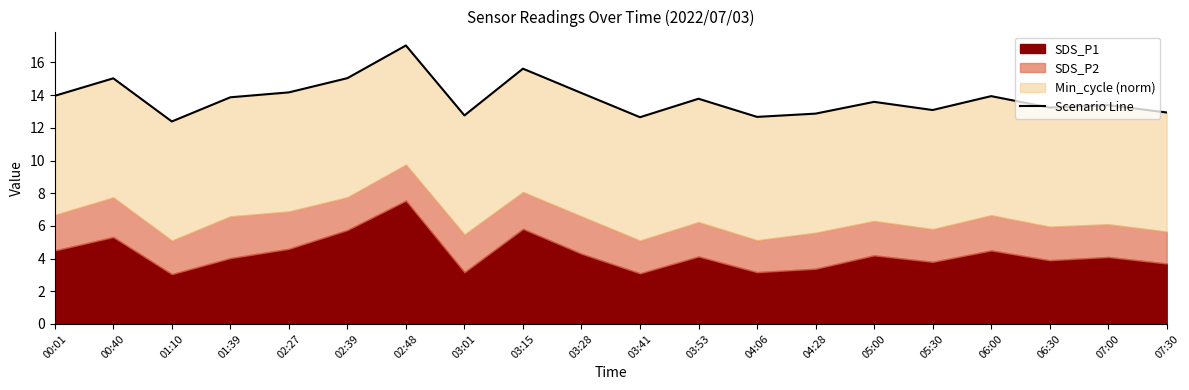

Where is the first local maximum?

00:40